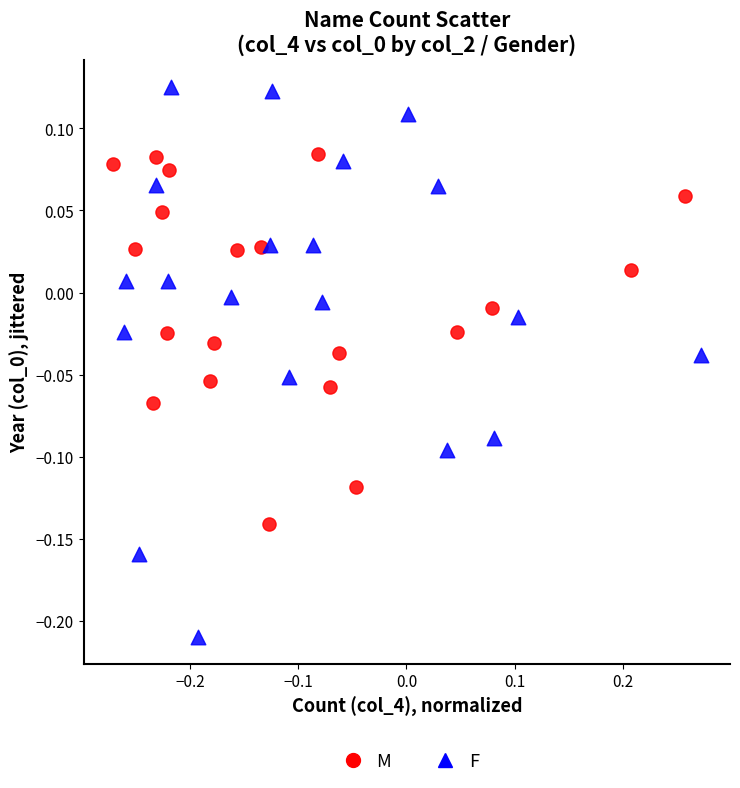

Which series contains the lowest Y value?

F